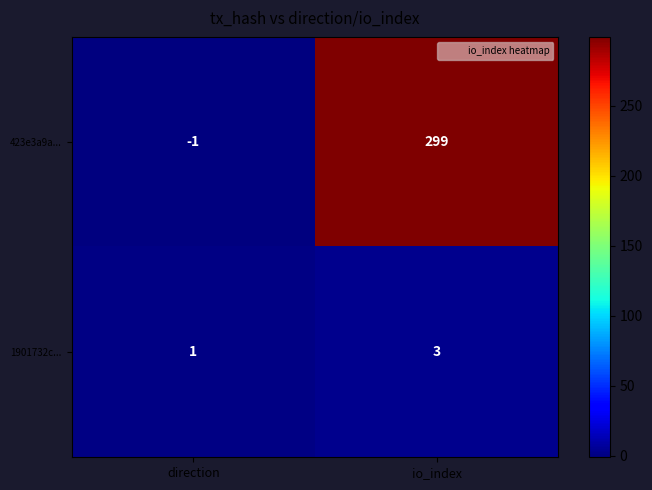

The value of 423e3a9a... at io_index is 299. True or false?

True